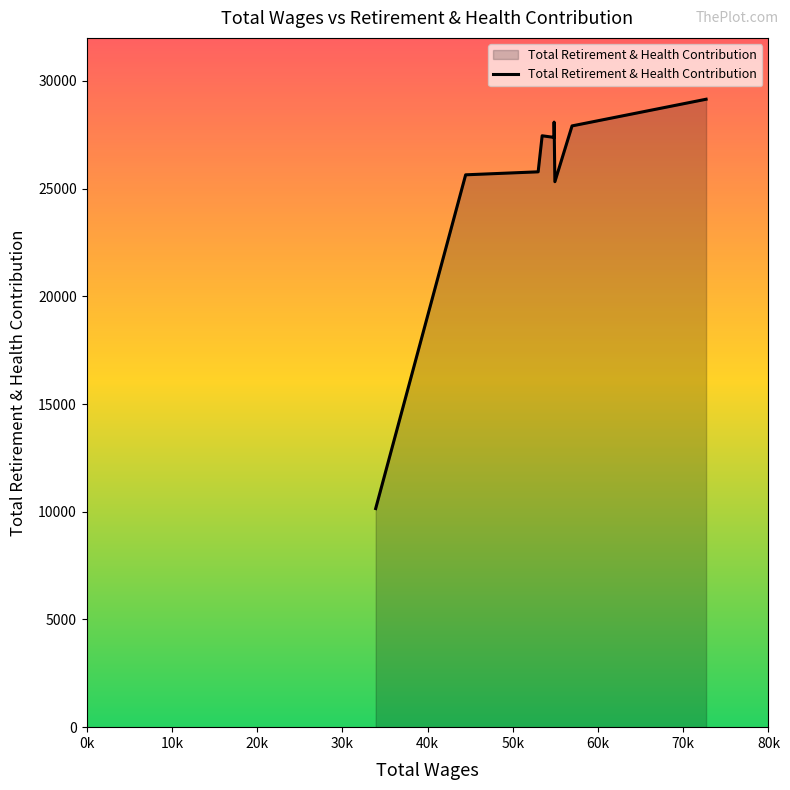

What is the smallest value displayed?

10149